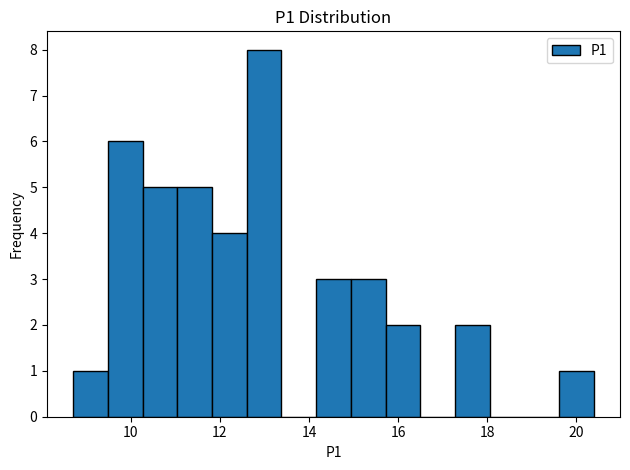

Around what value on the x-axis is the tallest bar? Give the approximate position of its centre, as read against the axis.

13.0